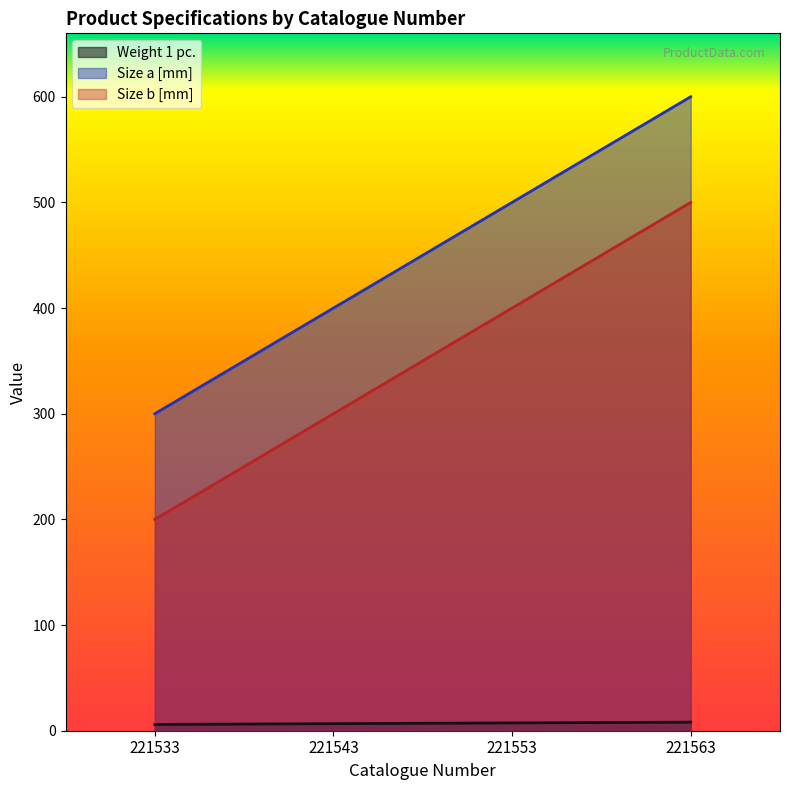

What is the difference between the maximum and second lowest values in the Weight 1 pc. series?

1.4